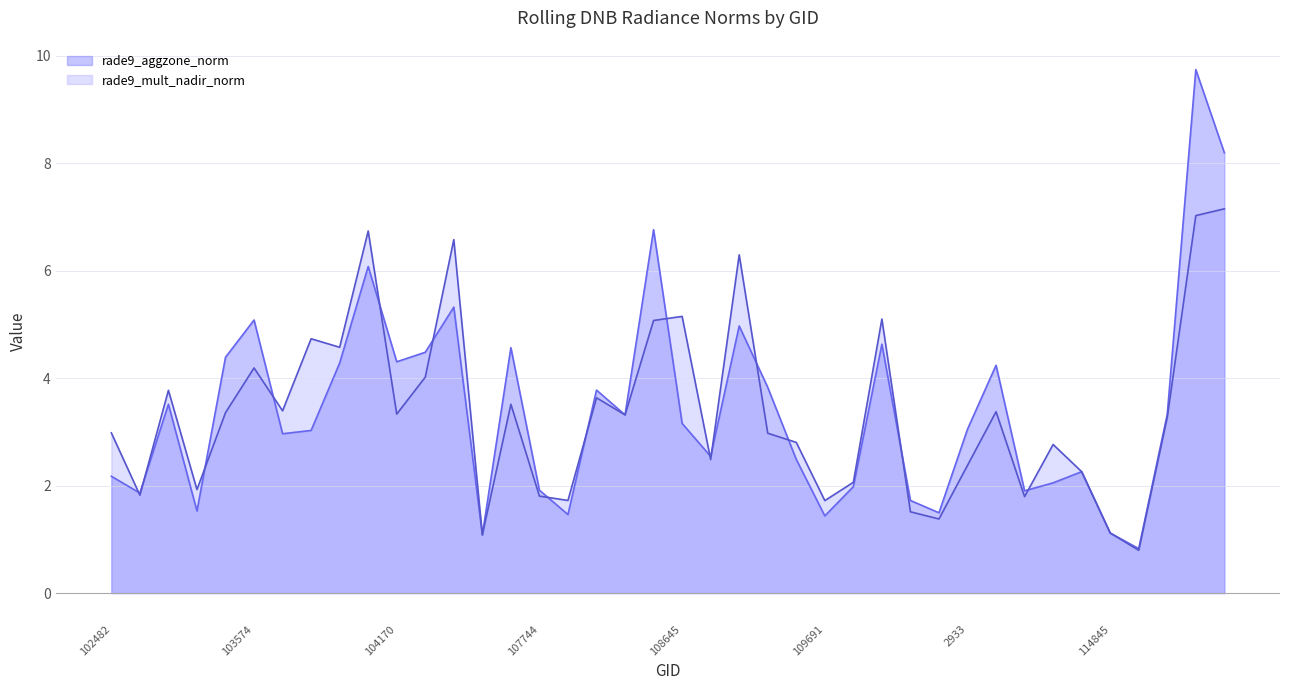

What value does the rade9_mult_nadir_norm series have at 114958?

0.8